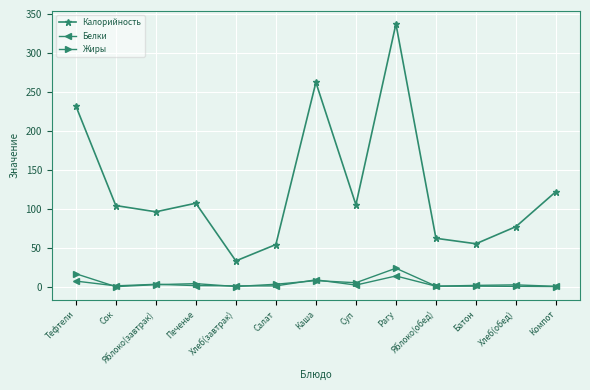

True or false: Калорийность has more than 0 interior local peaks.

True